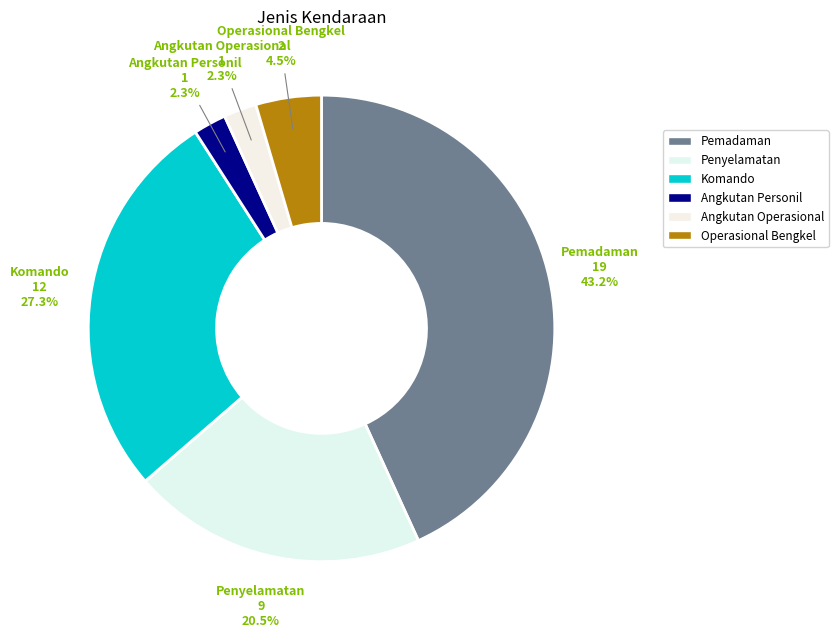

What portion of the pie excludes Operasional Bengkel?

95.5%